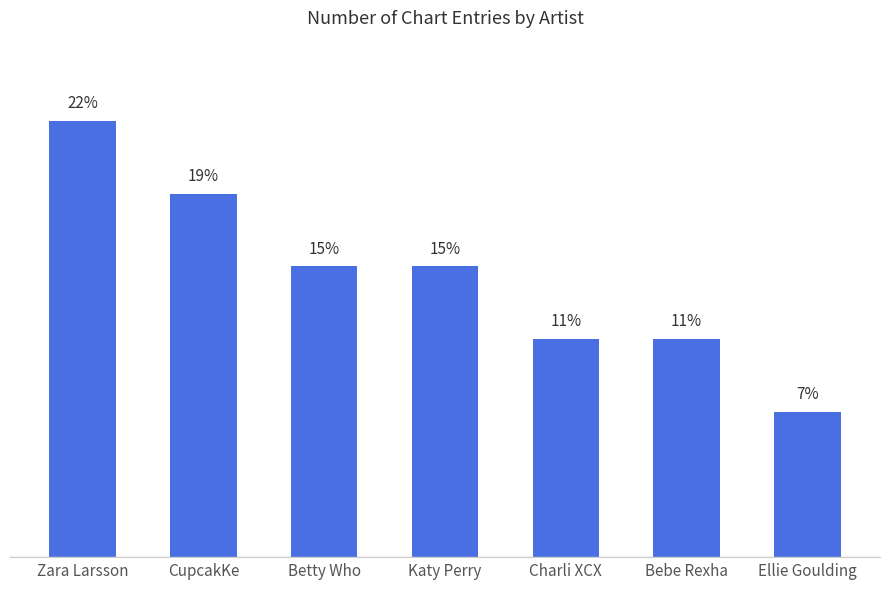

How many bars are there in total?

7